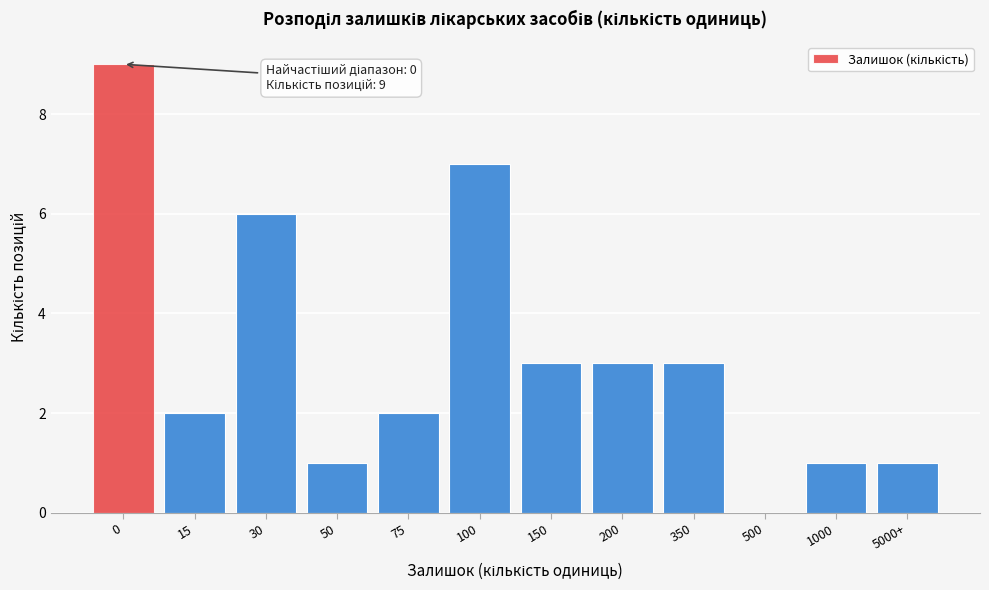

Reading right to left, what are all the values shown in this chart?

5000+=1	1000=1	500=0	350=3	200=3	150=3	100=7	75=2	50=1	30=6	15=2	0=9